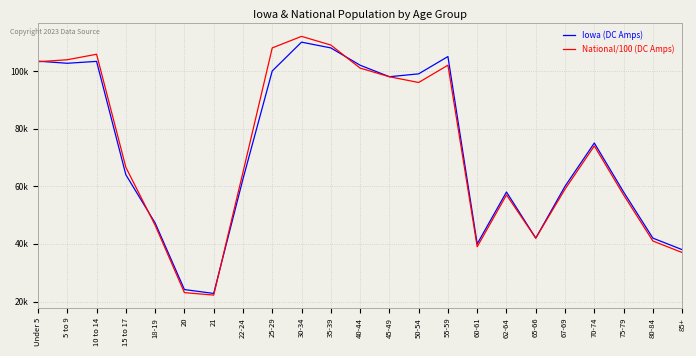

What are all the series names shown in the legend?

Iowa (DC Amps), National/100 (DC Amps)